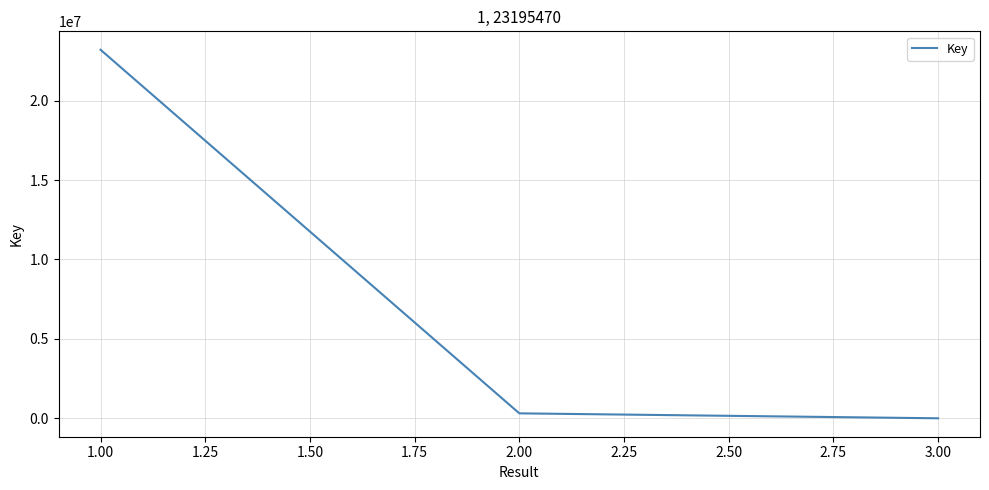

How many lines are shown in the chart?

1